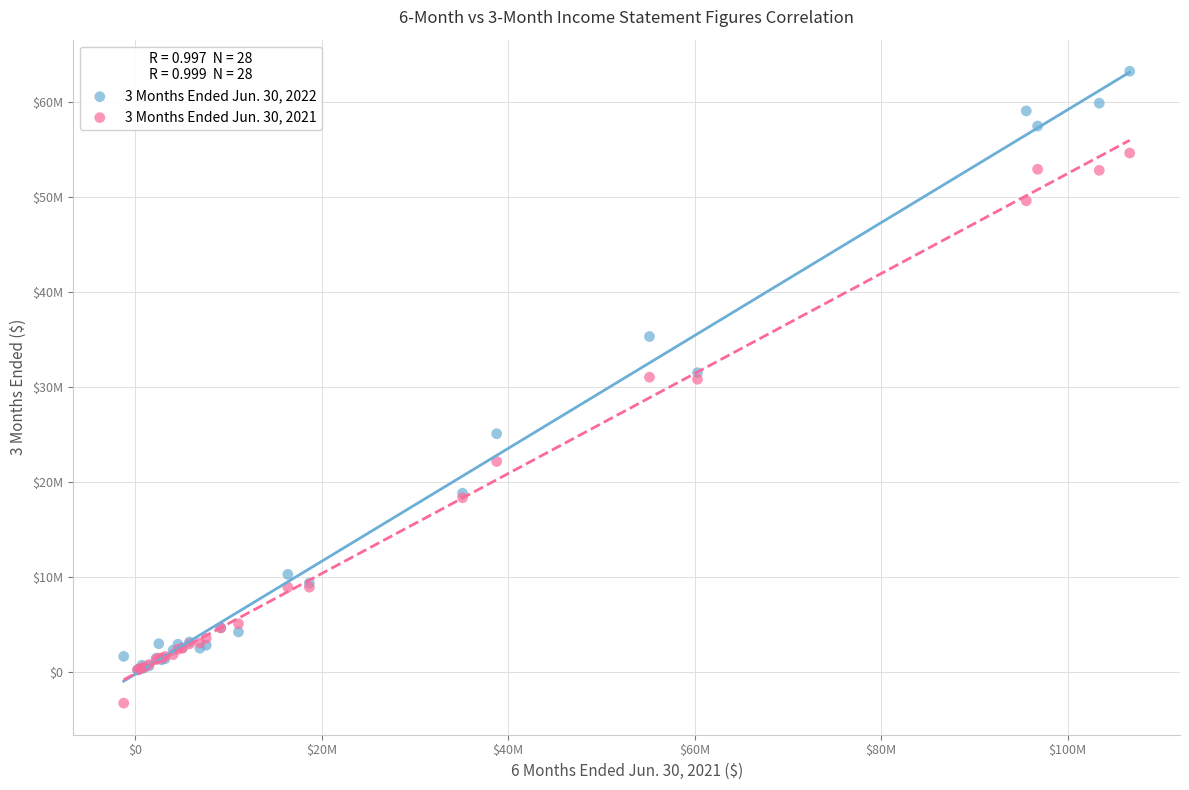

What are all the series names shown in the legend?

3 Months Ended Jun. 30, 2022, 3 Months Ended Jun. 30, 2021